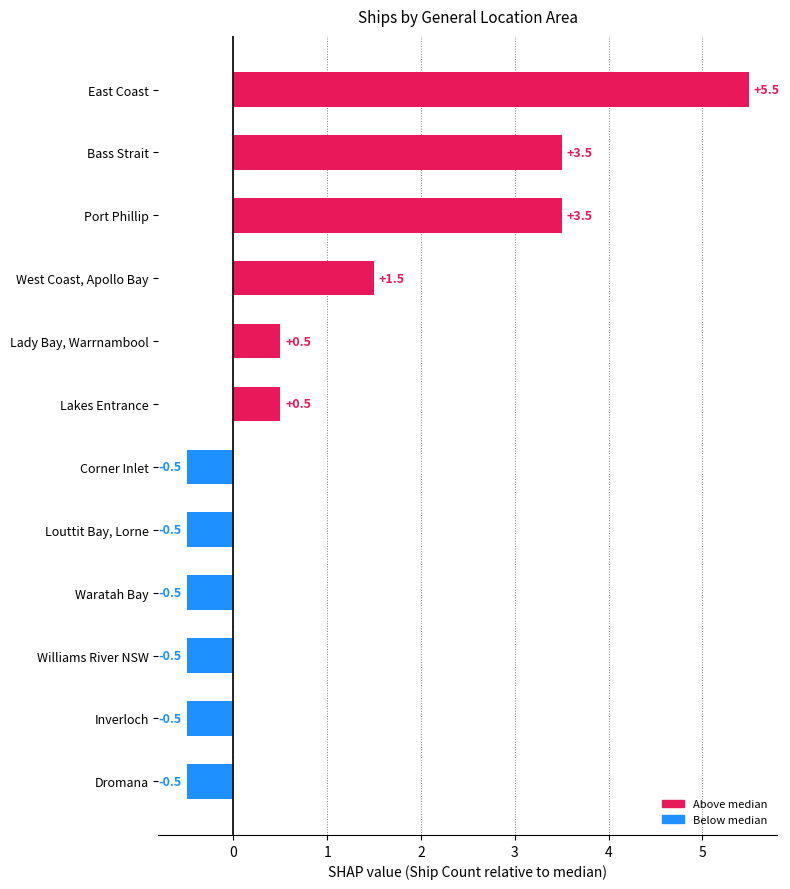

What is the difference between the second highest and second lowest values?

4.0